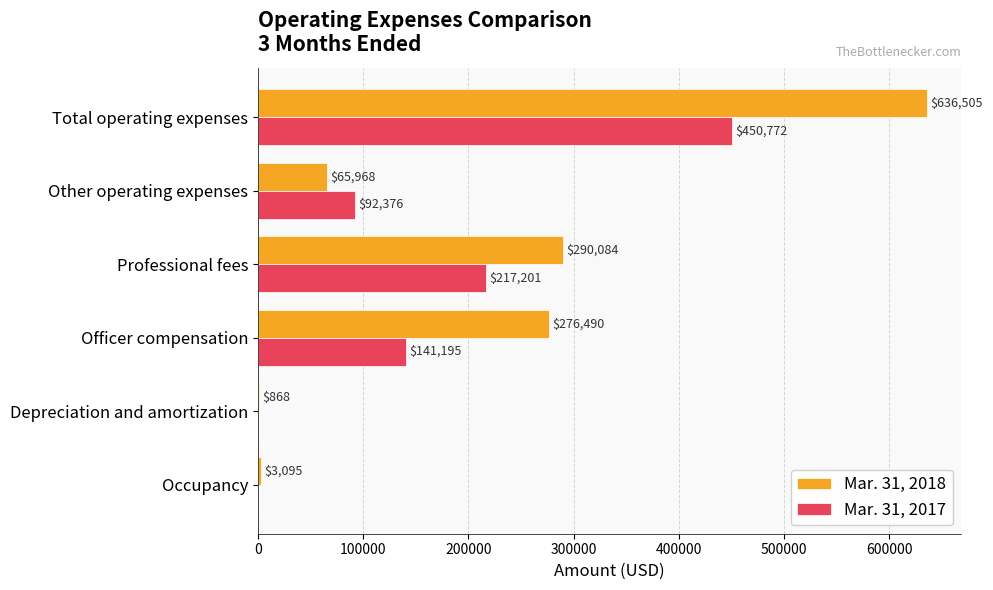

What is the highest value of the Mar. 31, 2018 series?

636505